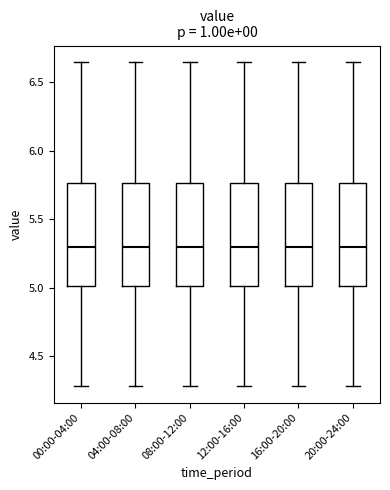

Reading left to right, transcribe this box plot: for each box, give where its median line is, the range the box spans, and where its two whiskers end, as read against the y-axis. The values are not printed on the chart, so give them approximately, as read against the axis.

00:00-04:00: median 5.30, box 5.00 to 5.75, whiskers 4.30 to 6.65
04:00-08:00: median 5.30, box 5.00 to 5.75, whiskers 4.30 to 6.65
08:00-12:00: median 5.30, box 5.00 to 5.75, whiskers 4.30 to 6.65
12:00-16:00: median 5.30, box 5.00 to 5.75, whiskers 4.30 to 6.65
16:00-20:00: median 5.30, box 5.00 to 5.75, whiskers 4.30 to 6.65
20:00-24:00: median 5.30, box 5.00 to 5.75, whiskers 4.30 to 6.65